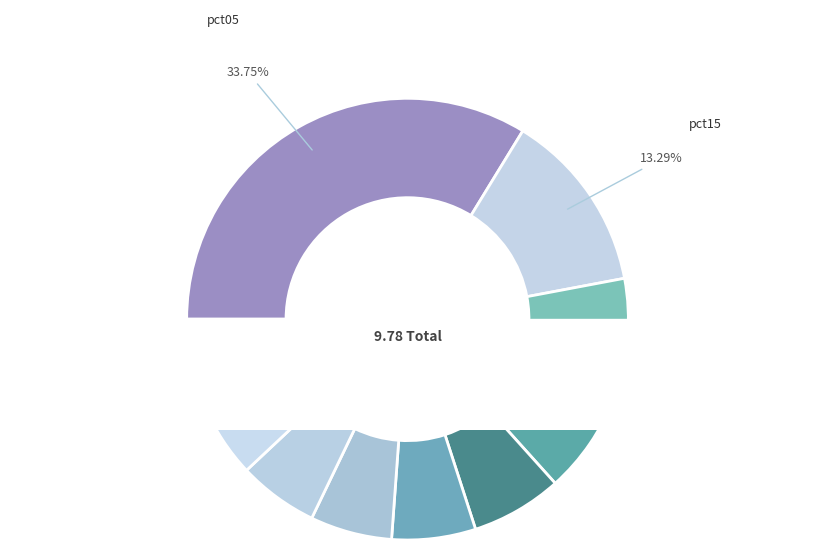

Is there a majority slice in this chart?

No